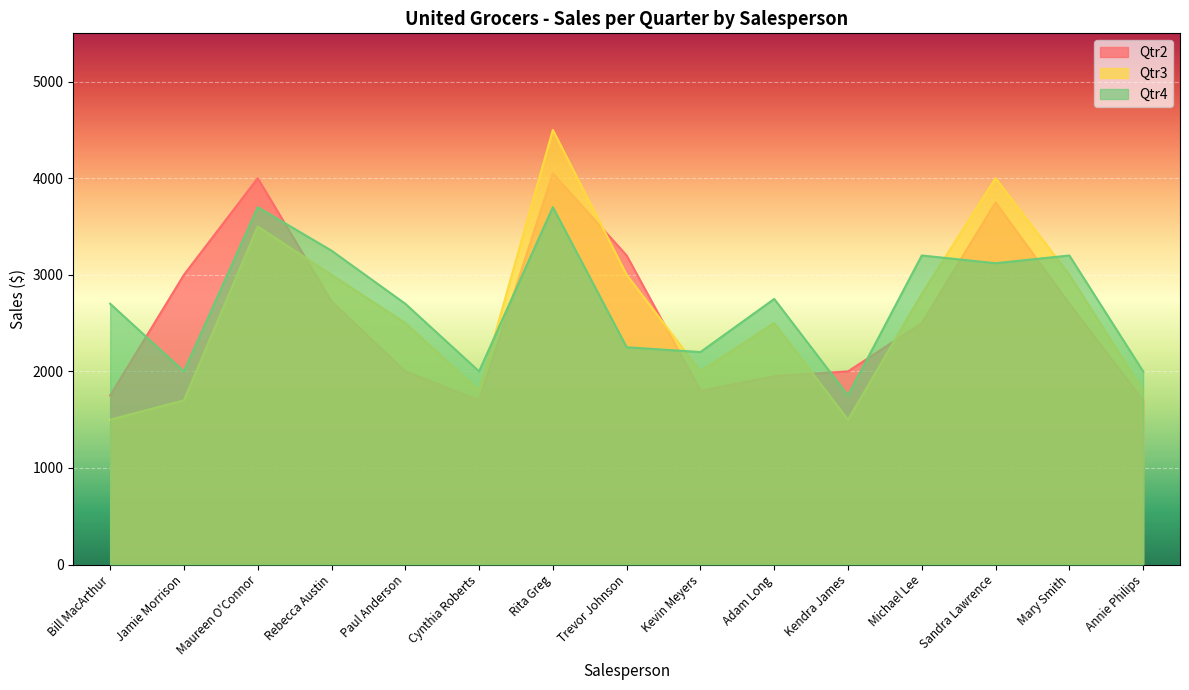

What is the smallest value displayed?

1500